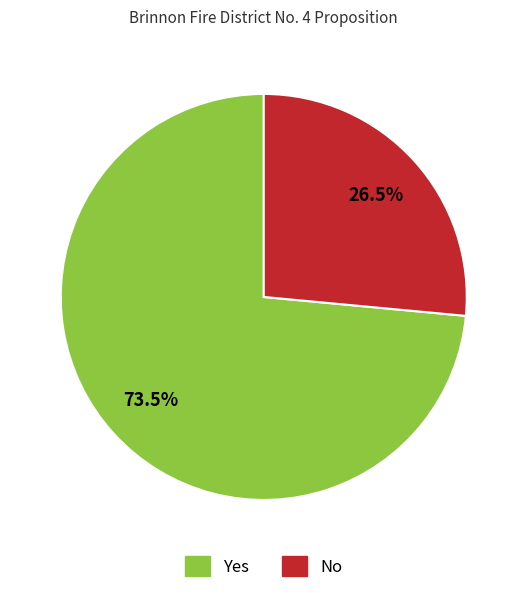

Is there any slice that represents more than half of the pie?

Yes